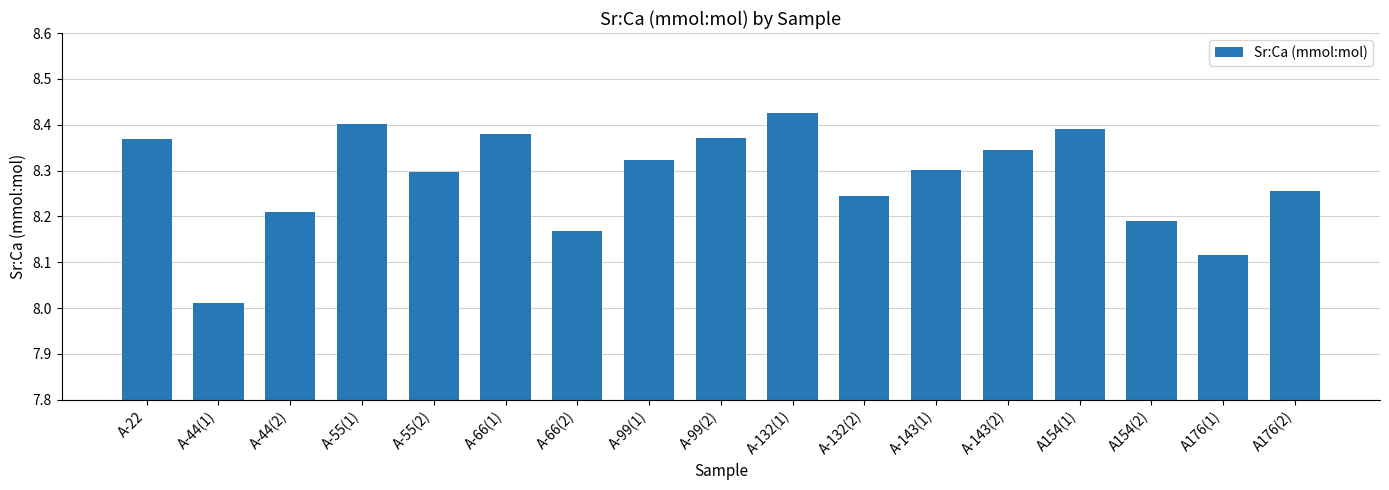

Count the number of categories in the chart.

17